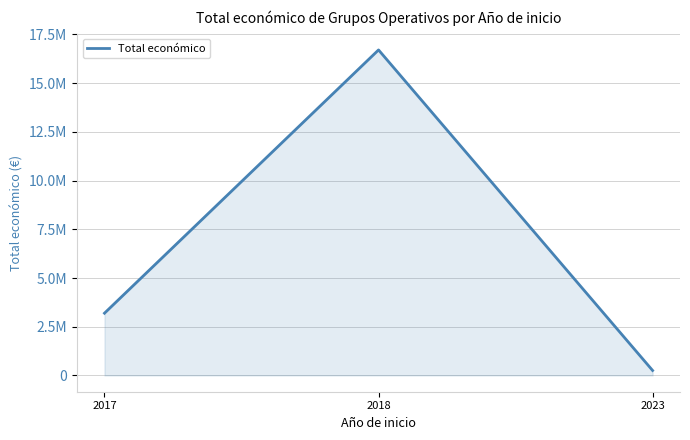

What is the smallest value displayed?

254993